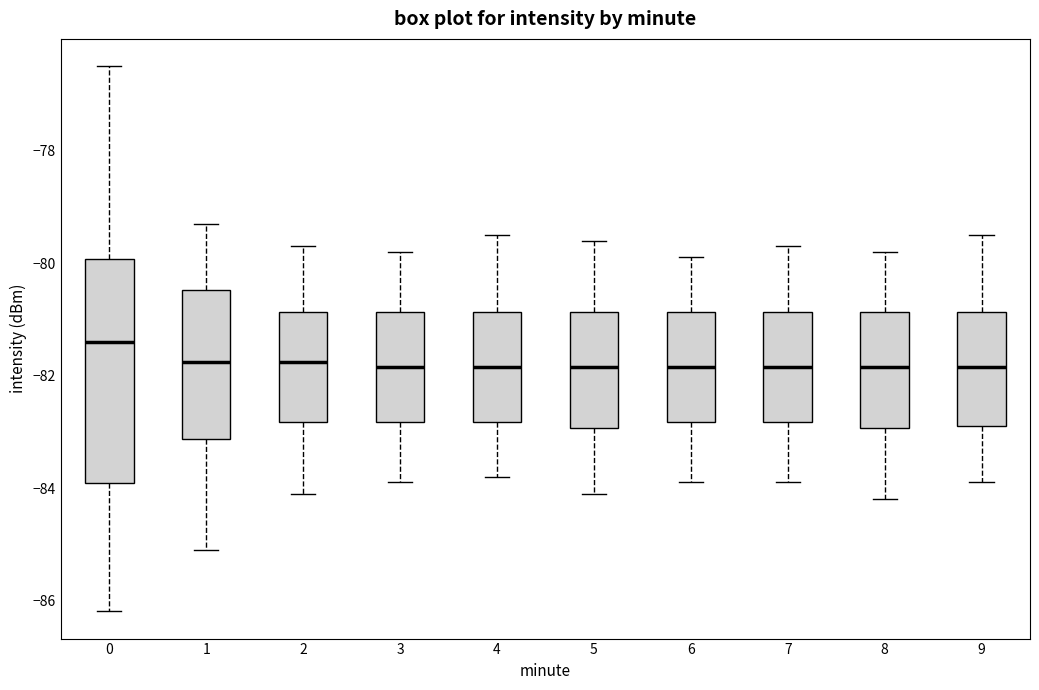

Comparing the boxes themselves (not the whiskers), which one is the tallest?

0